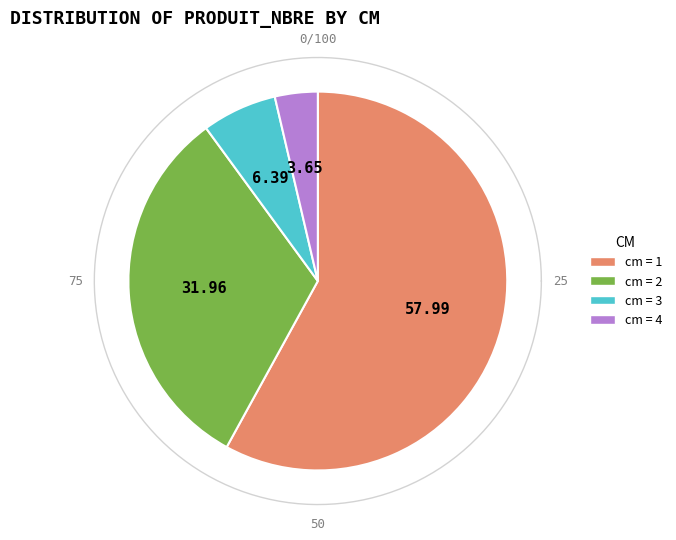

To the nearest percent, what portion does 3 represent?

6%